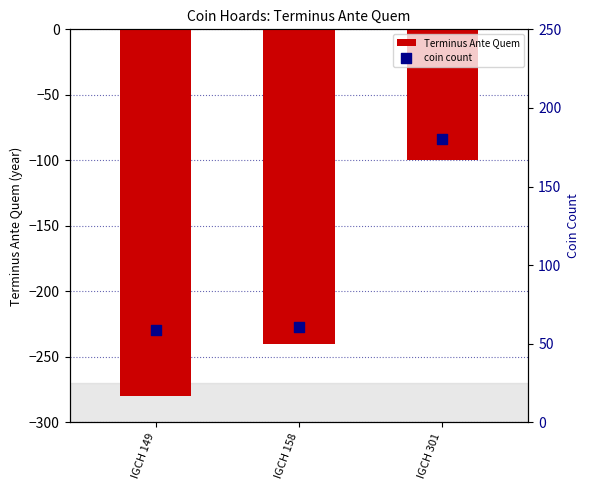

Which series has the widest spread of Y values?

Terminus Ante Quem